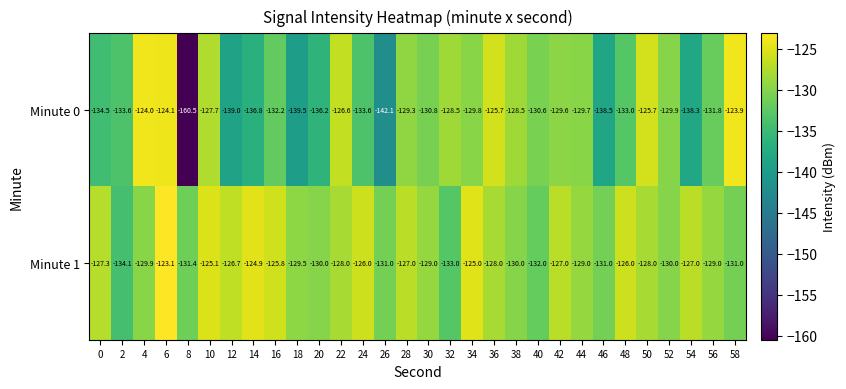

Rank the series at 24 from highest to lowest value.

Minute 1, Minute 0